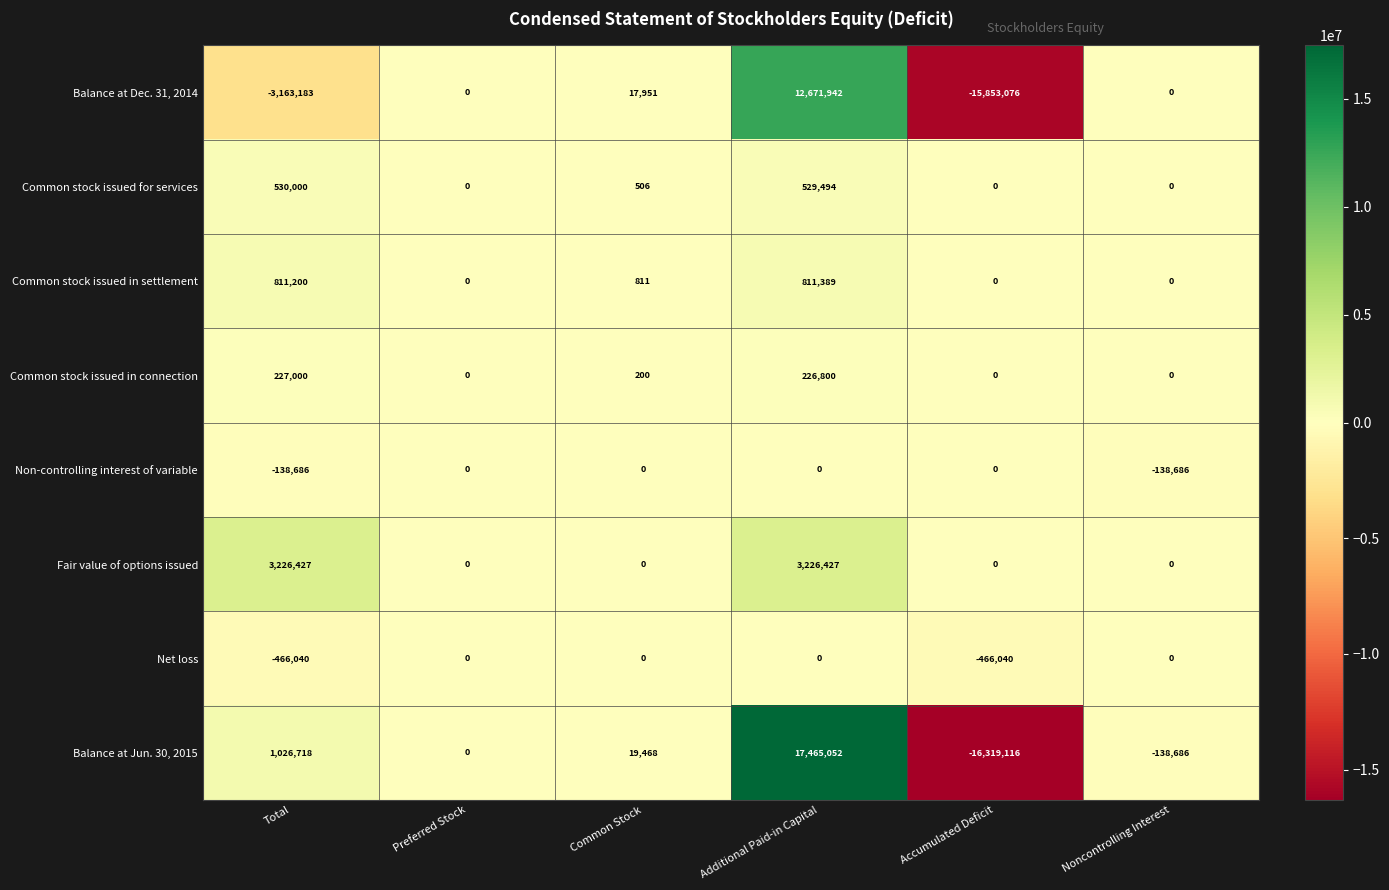

The Common stock issued for services series shows 281189 at Noncontrolling Interest. True or false?

False